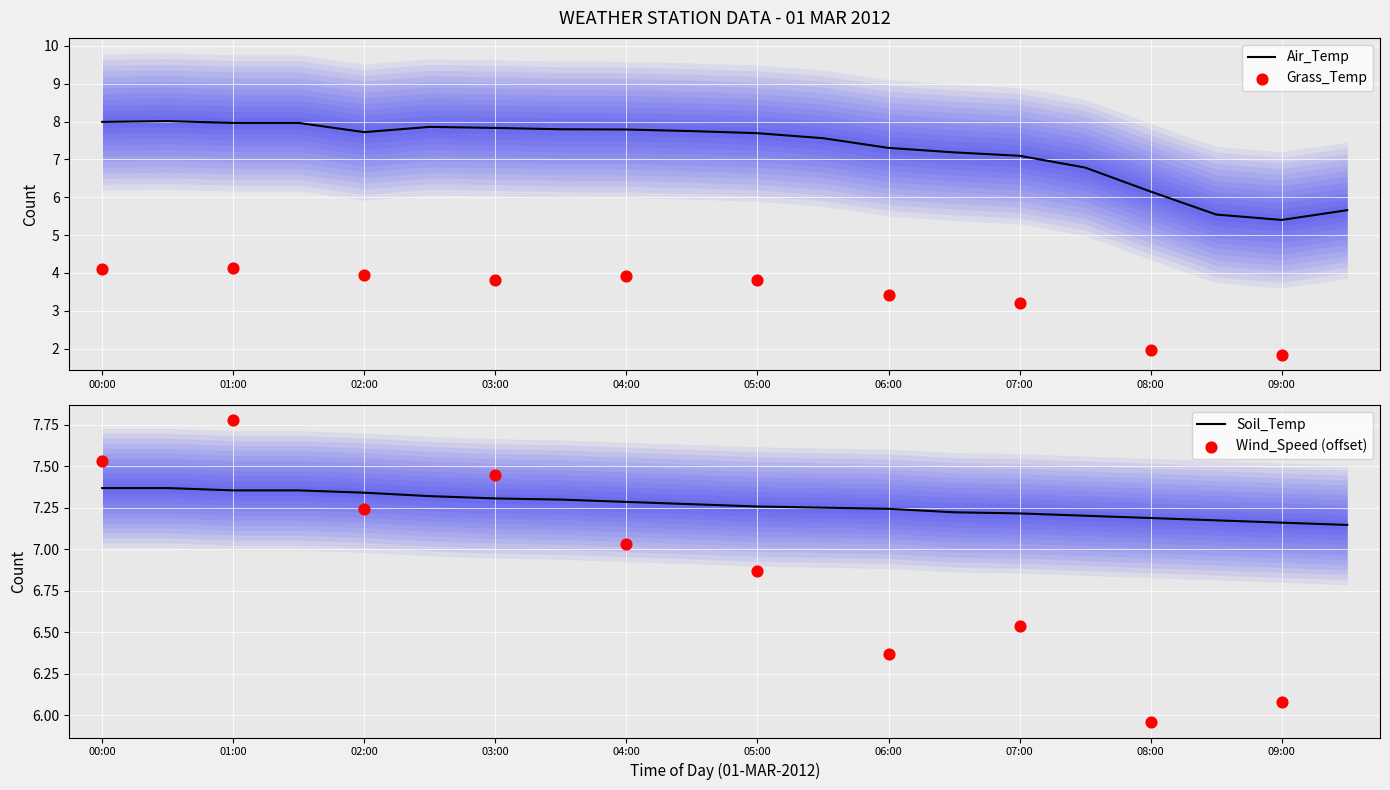

At which label is Air_Temp closest to 6?

08:00